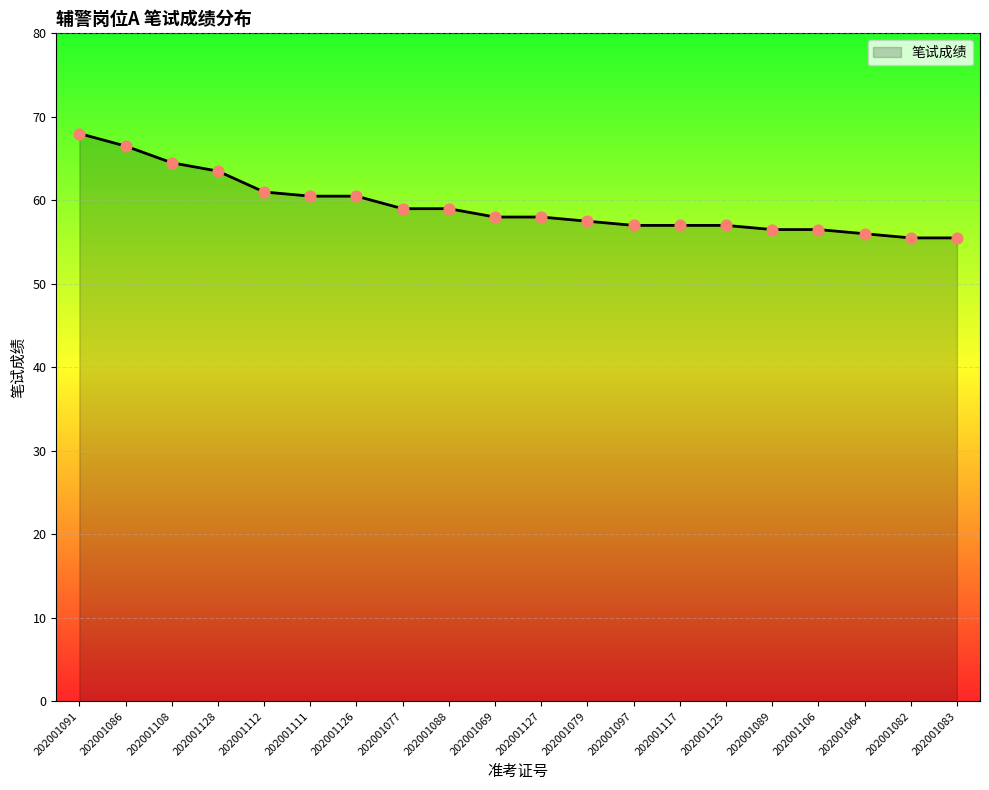

What is the change in value from 202001112 to 202001097?

-4.0